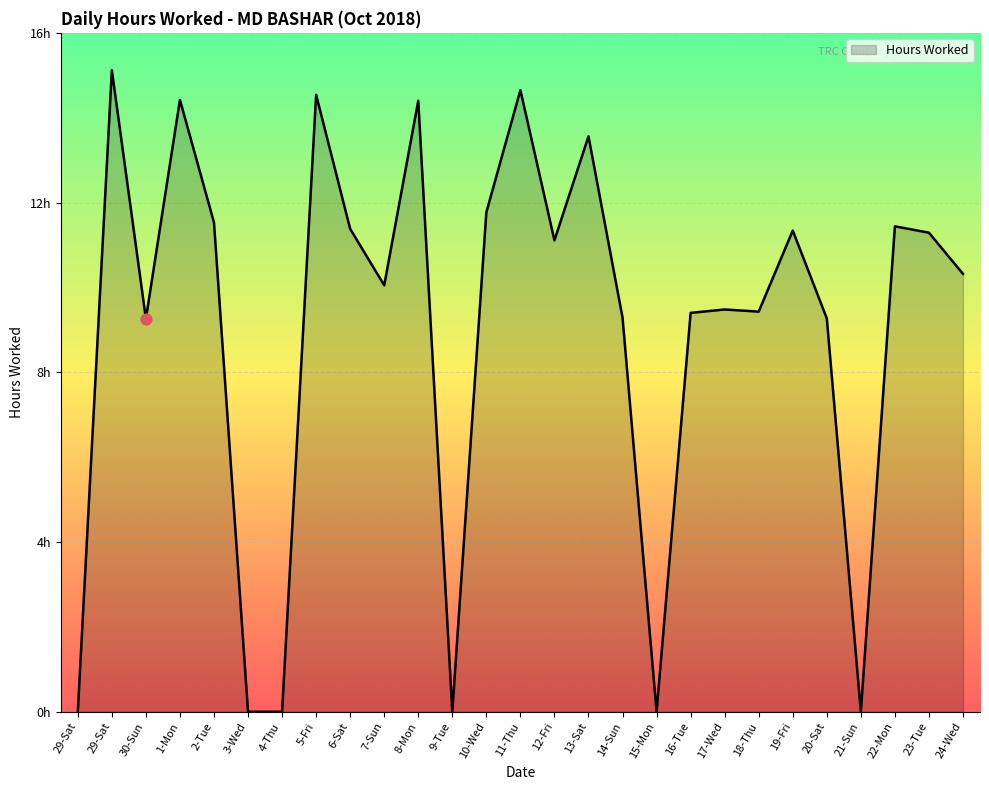

Is this an area chart (filled region under the line)?

Yes